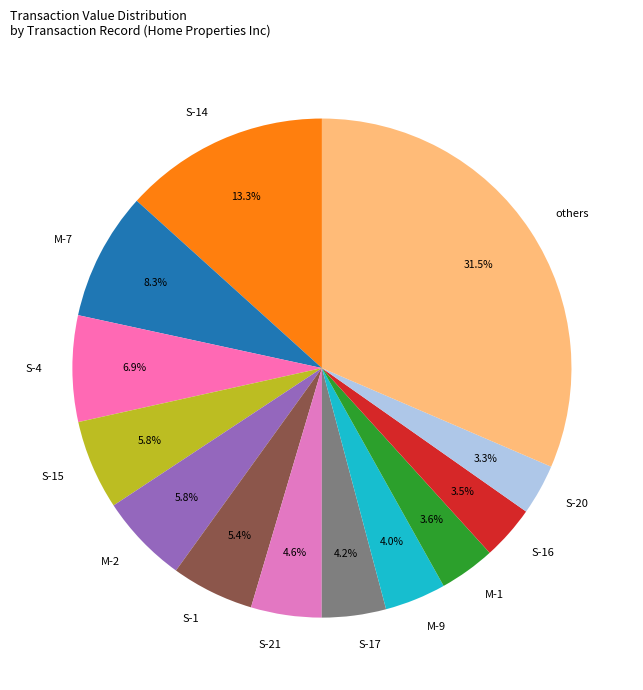

Does any single category account for the majority?

No